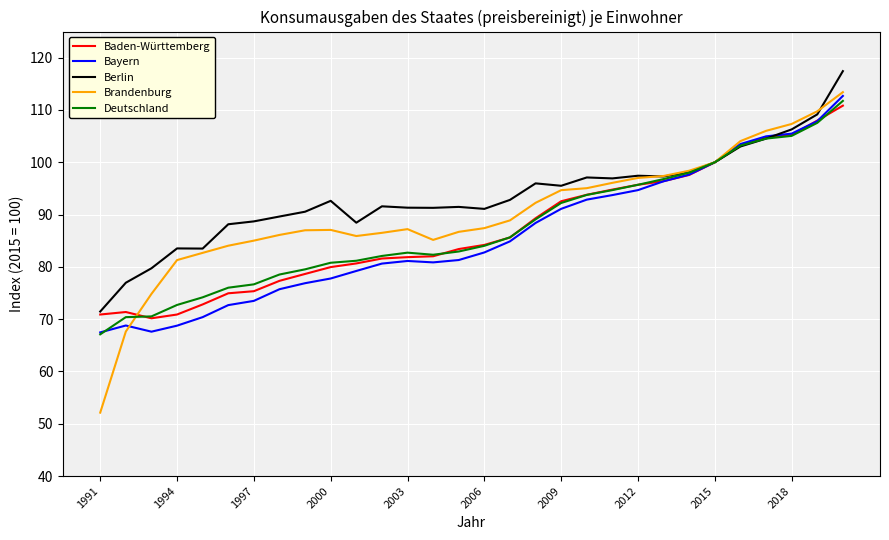

Does the chart have visible grid lines?

Yes